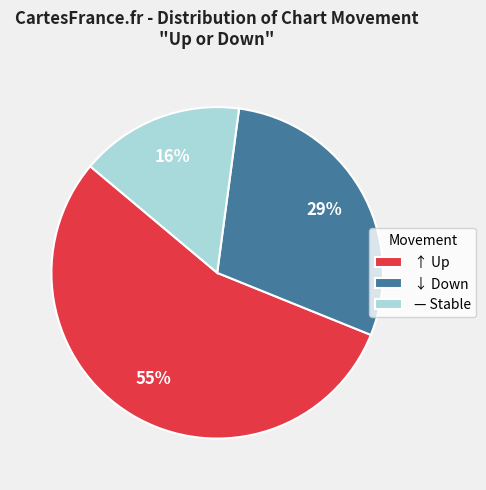

To the nearest percent, what is the difference between the largest and smallest slice percentages?

39%